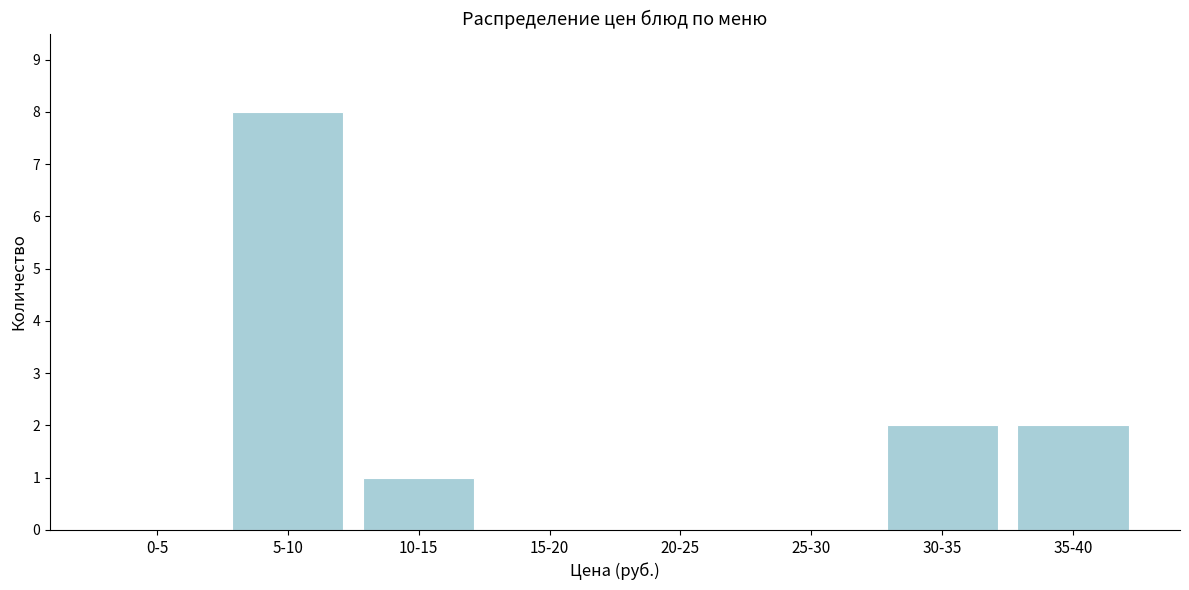

Reading left to right, what are all the values shown in this chart?

0-5=0	5-10=8	10-15=1	15-20=0	20-25=0	25-30=0	30-35=2	35-40=2